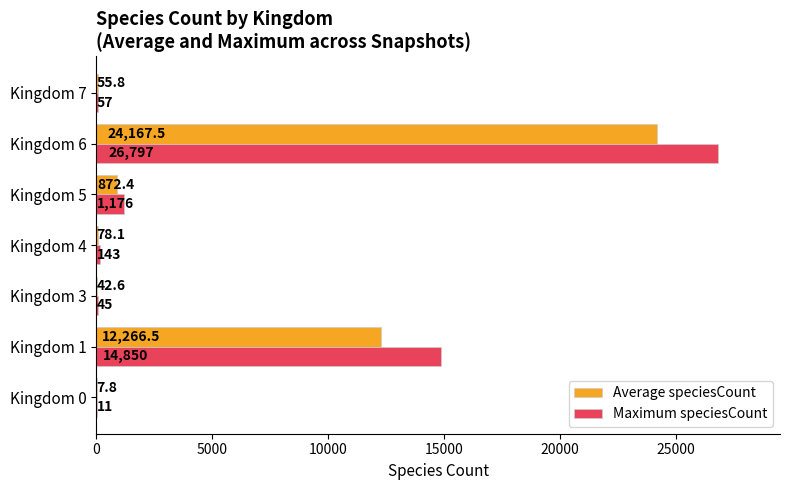

What are all the series names shown in the legend?

Average speciesCount, Maximum speciesCount